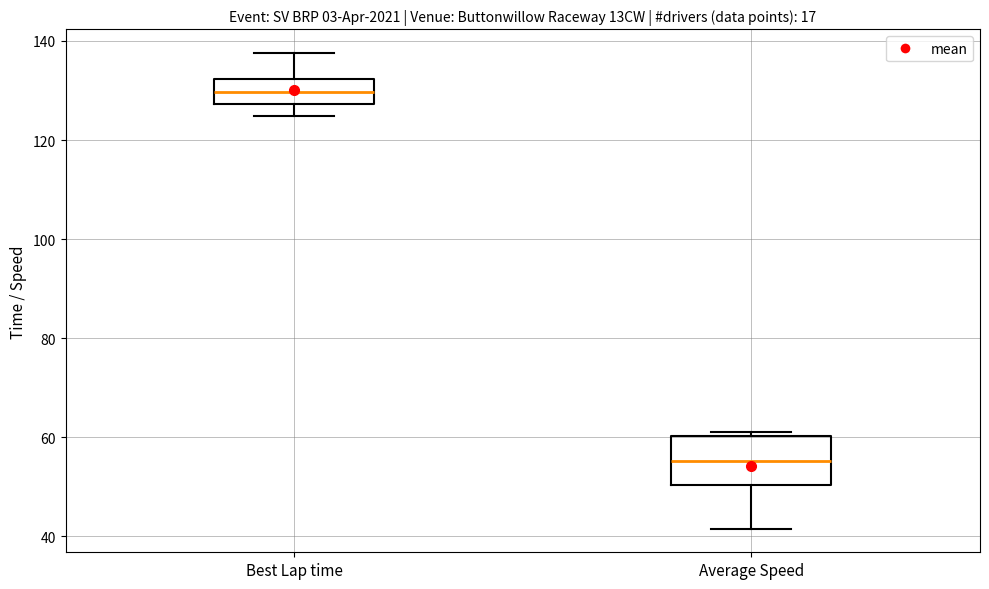

Reading left to right, transcribe this box plot: for each box, give where its median line is, the range the box spans, and where its two whiskers end, as read against the y-axis. The values are not printed on the chart, so give them approximately, as read against the axis.

Best Lap time: median 130, box 128 to 132, whiskers 124 to 138
Average Speed: median 56, box 50 to 60, whiskers 42 to 62